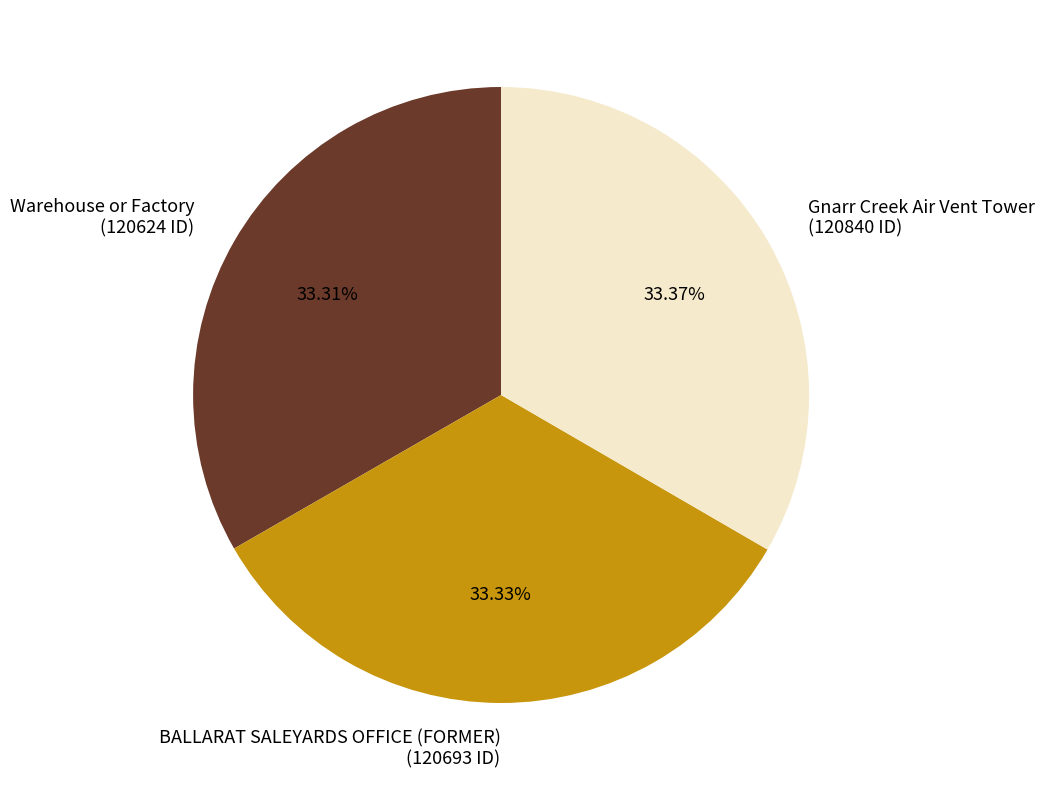

Is BALLARAT SALEYARDS OFFICE (FORMER) the majority of the pie?

No